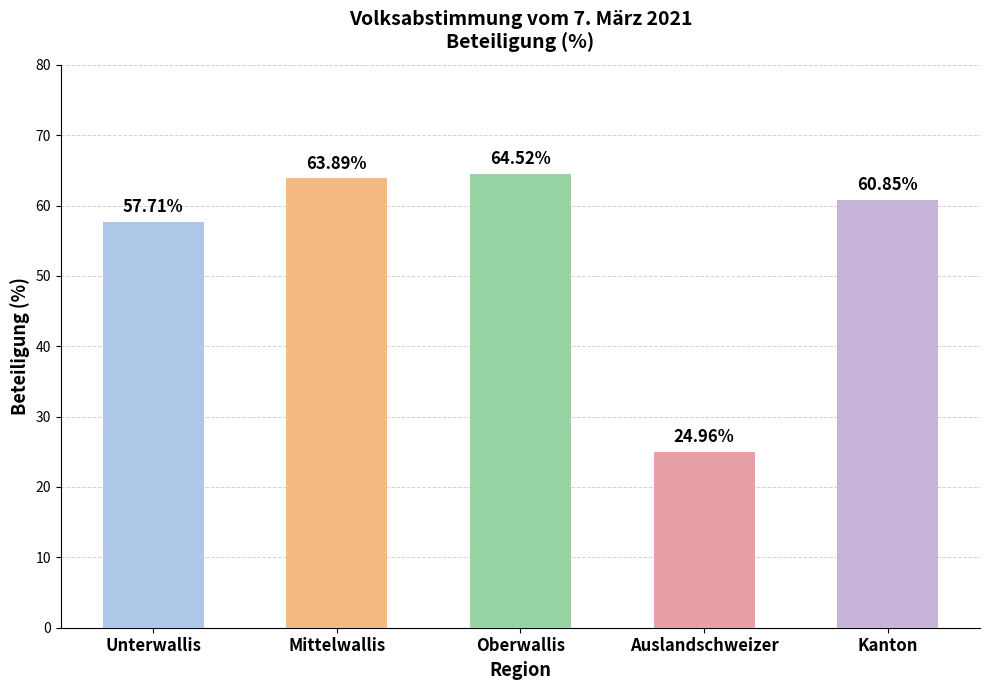

Reading right to left, transcribe all the data shown in this chart.

Kanton=60.9	Auslandschweizer=25.0	Oberwallis=64.5	Mittelwallis=63.9	Unterwallis=57.7